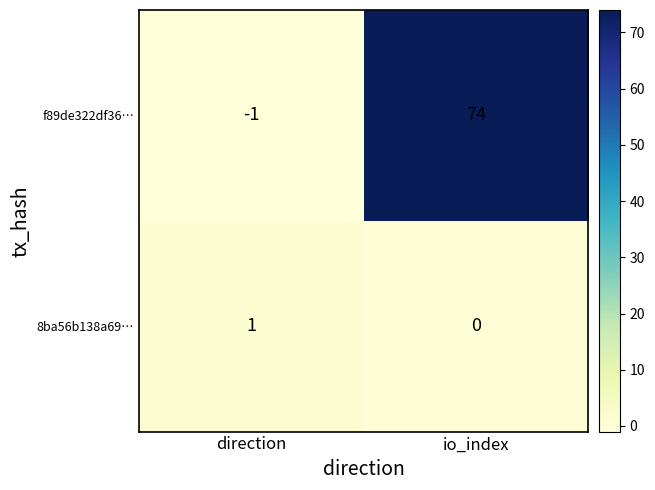

At which label is f89de322df36… closest to 36?

direction